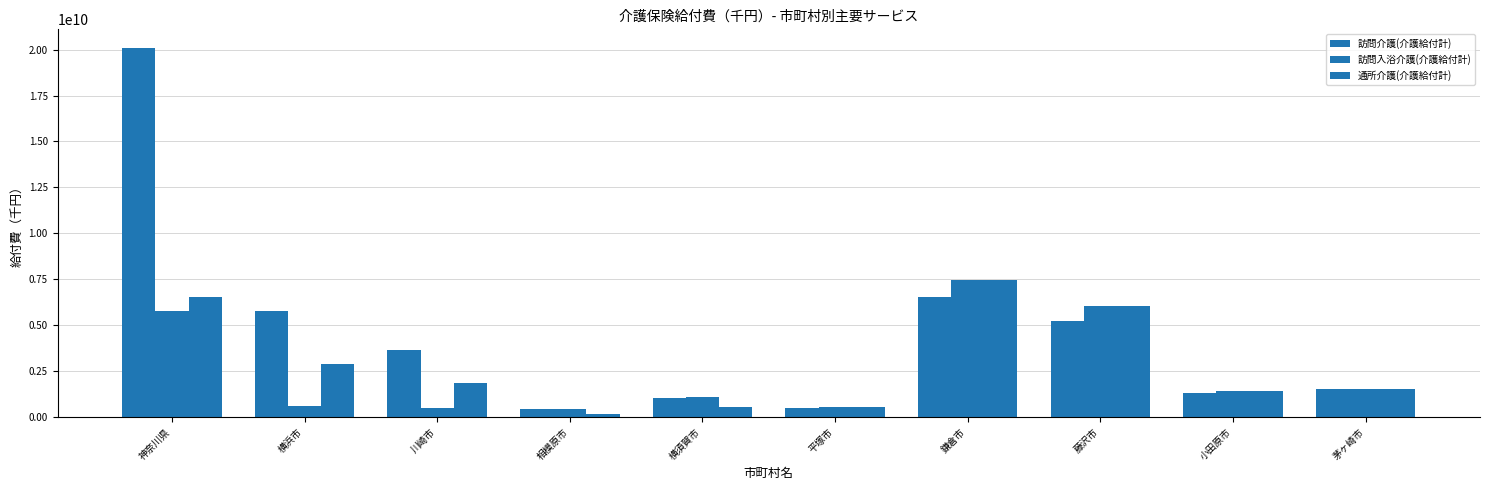

How many bars are there in total?

30